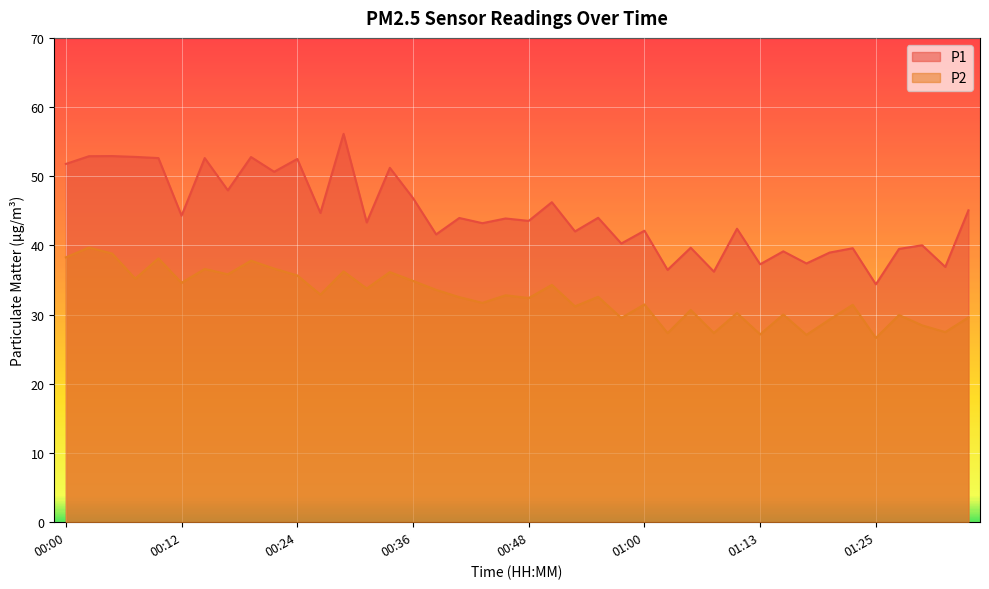

Which series has the largest total across all categories?

P1